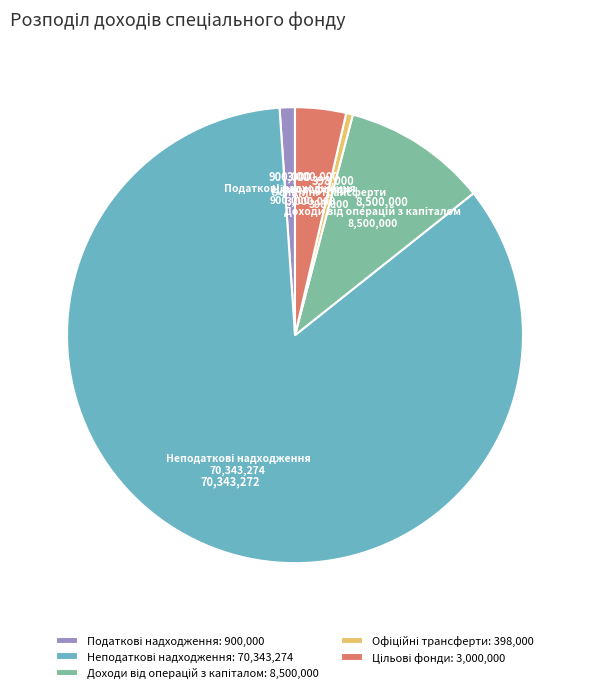

Is there a majority slice in this chart?

Yes